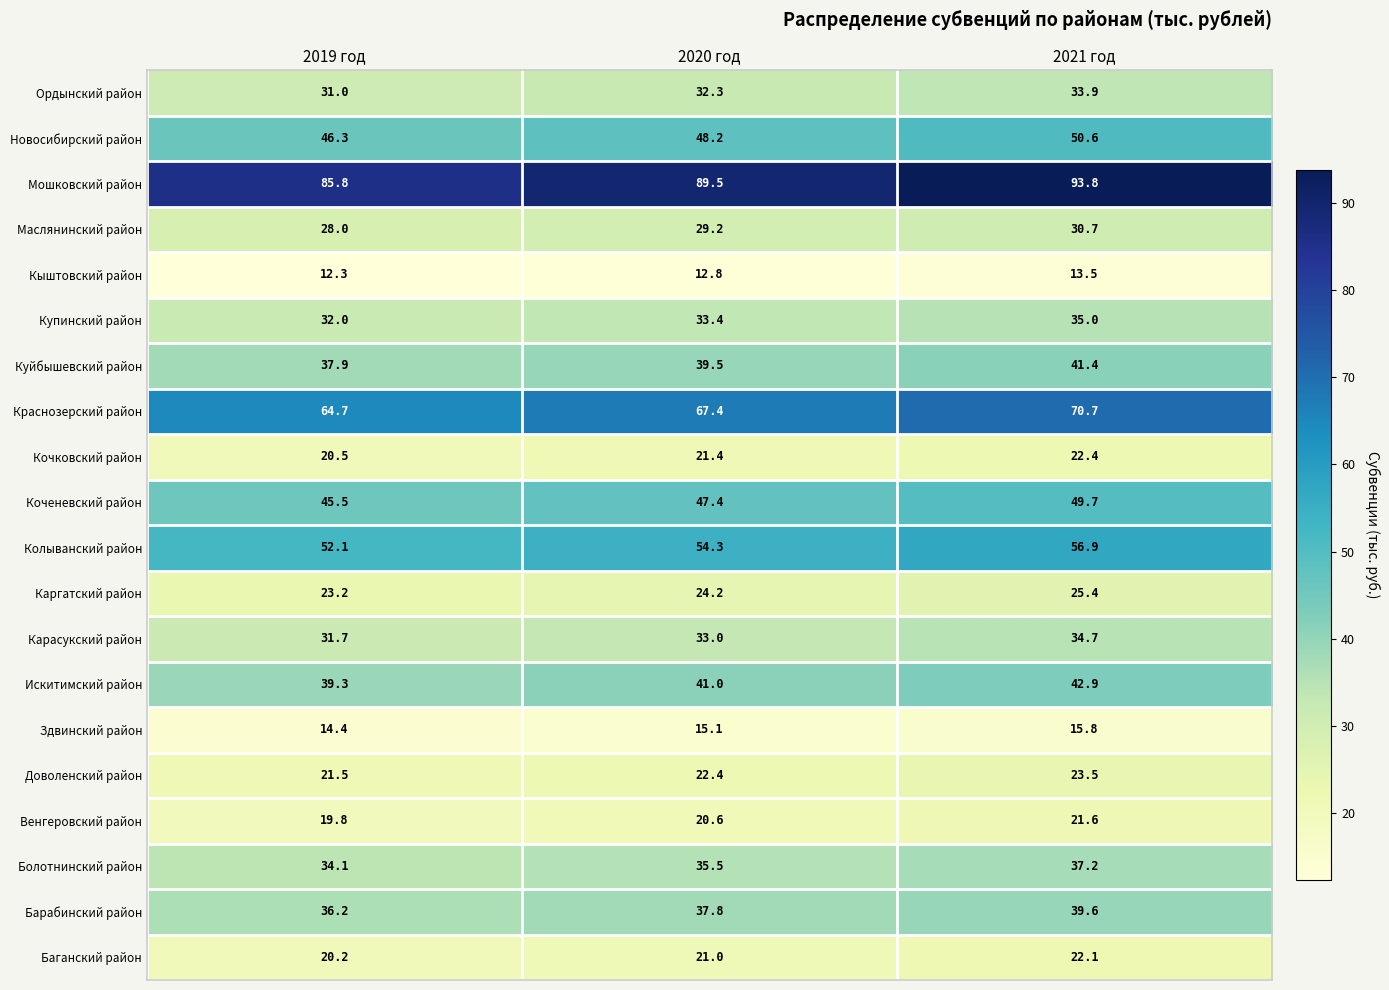

What is the difference between the Болотнинский район values at 2019 год and 2020 год?

1.4